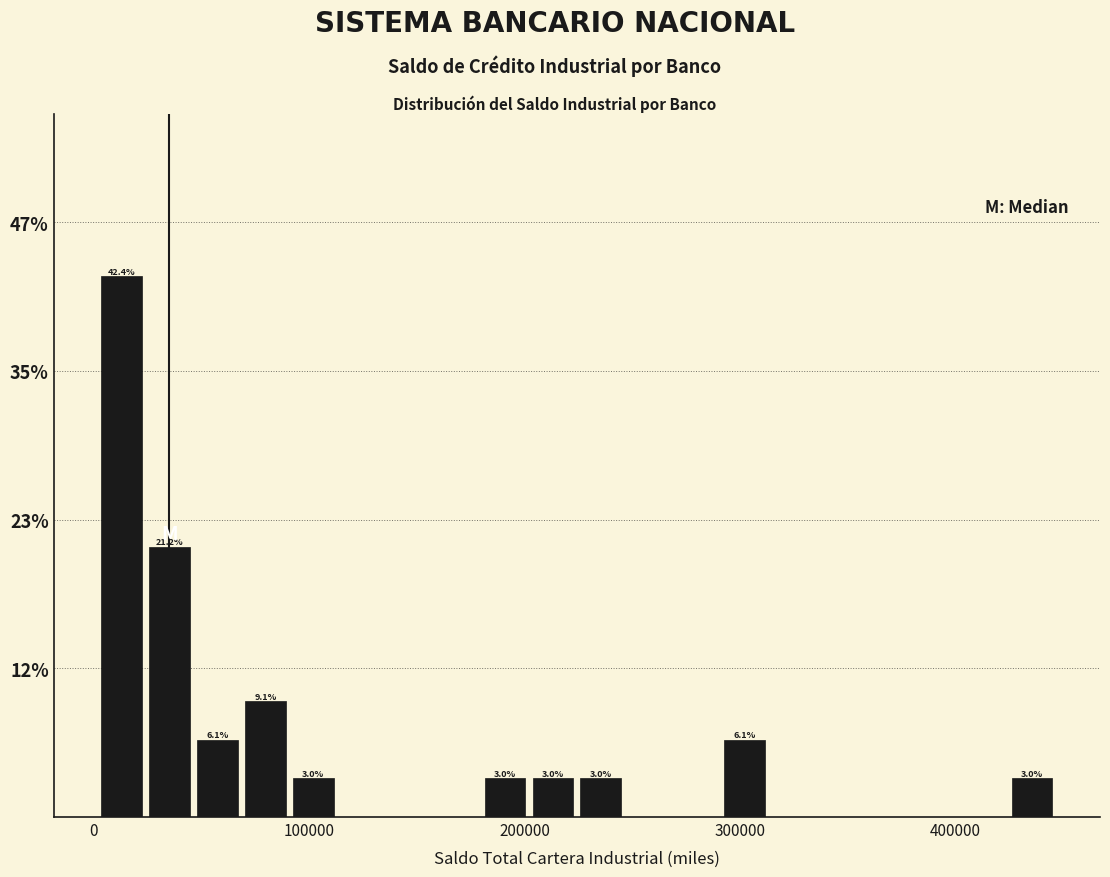

Around what value on the x-axis is the tallest bar? Give the approximate position of its centre, as read against the axis.

10000